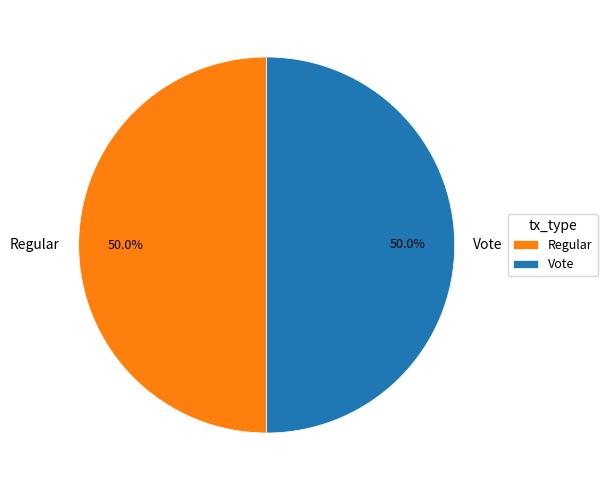

Combined, do Regular and Vote account for over 50%?

Yes